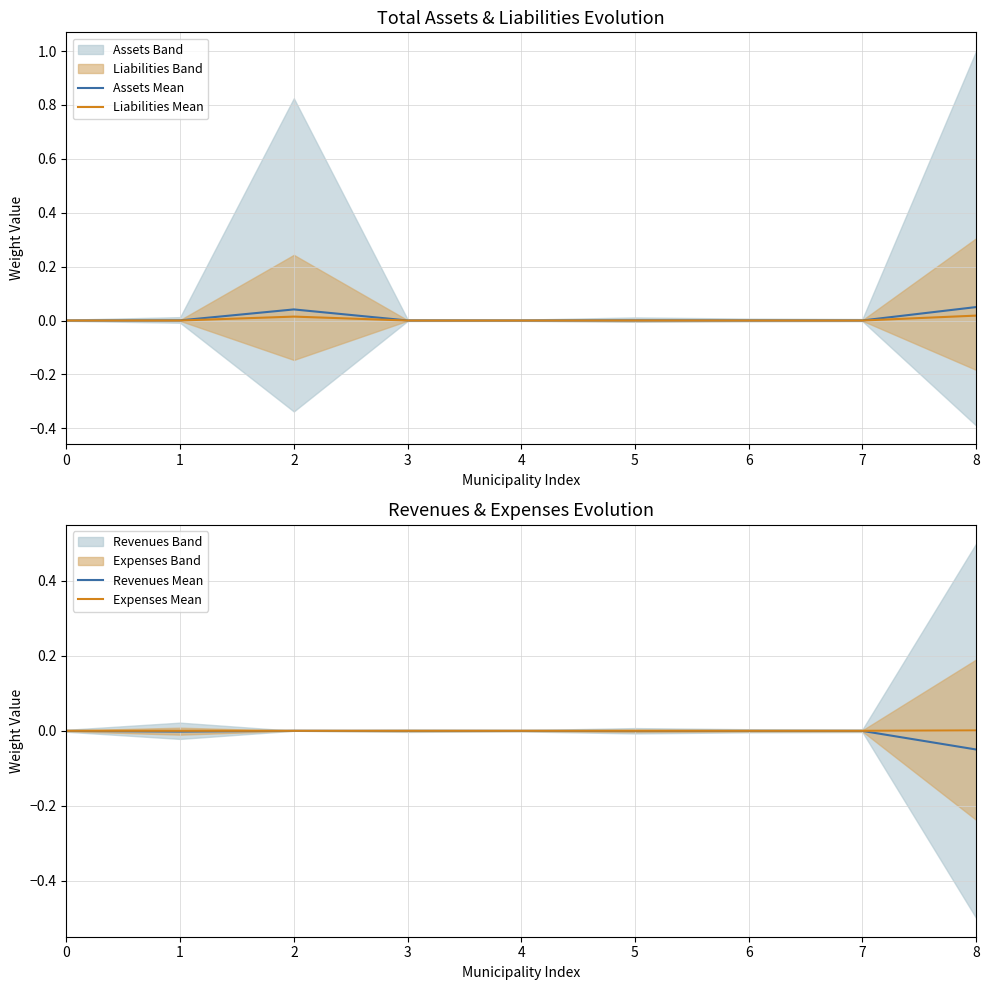

Which series has the largest range (max minus min)?

Revenues Mean